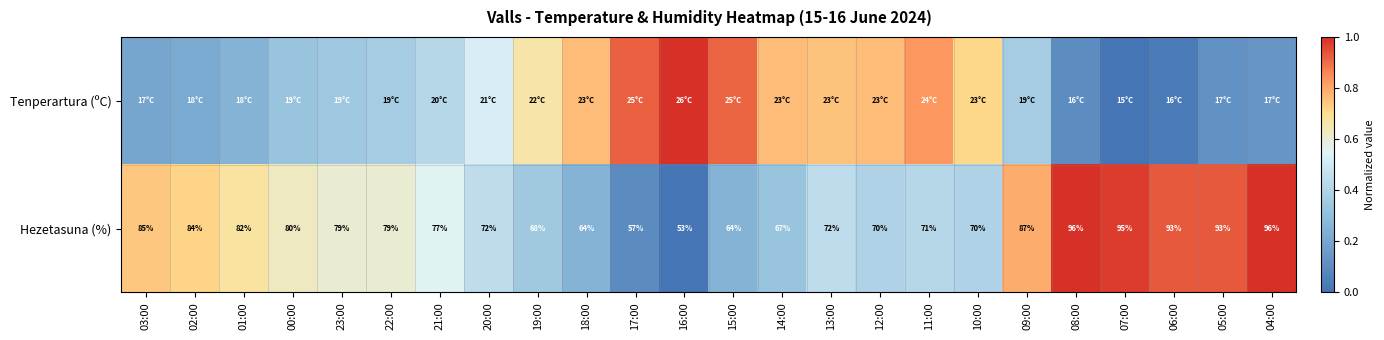

Count the number of categories in the chart.

24